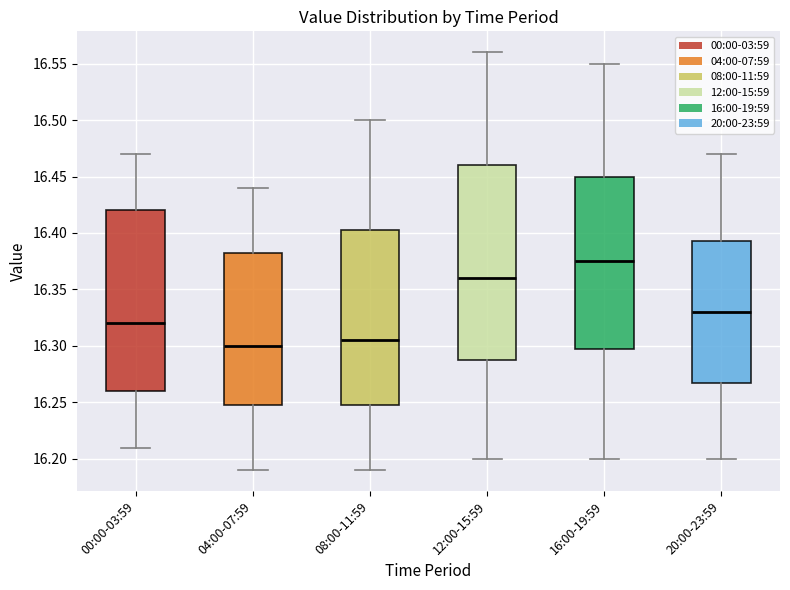

Reading left to right, read every box against the y-axis: the position of its median line, the range the box covers, and the ends of its whiskers. The values are not printed on the chart, so give them approximately, as read against the axis.

00:00-03:59: median 16.320, box 16.260 to 16.420, whiskers 16.210 to 16.470
04:00-07:59: median 16.300, box 16.250 to 16.385, whiskers 16.190 to 16.440
08:00-11:59: median 16.305, box 16.250 to 16.405, whiskers 16.190 to 16.500
12:00-15:59: median 16.360, box 16.290 to 16.460, whiskers 16.200 to 16.560
16:00-19:59: median 16.375, box 16.300 to 16.450, whiskers 16.200 to 16.550
20:00-23:59: median 16.330, box 16.270 to 16.395, whiskers 16.200 to 16.470